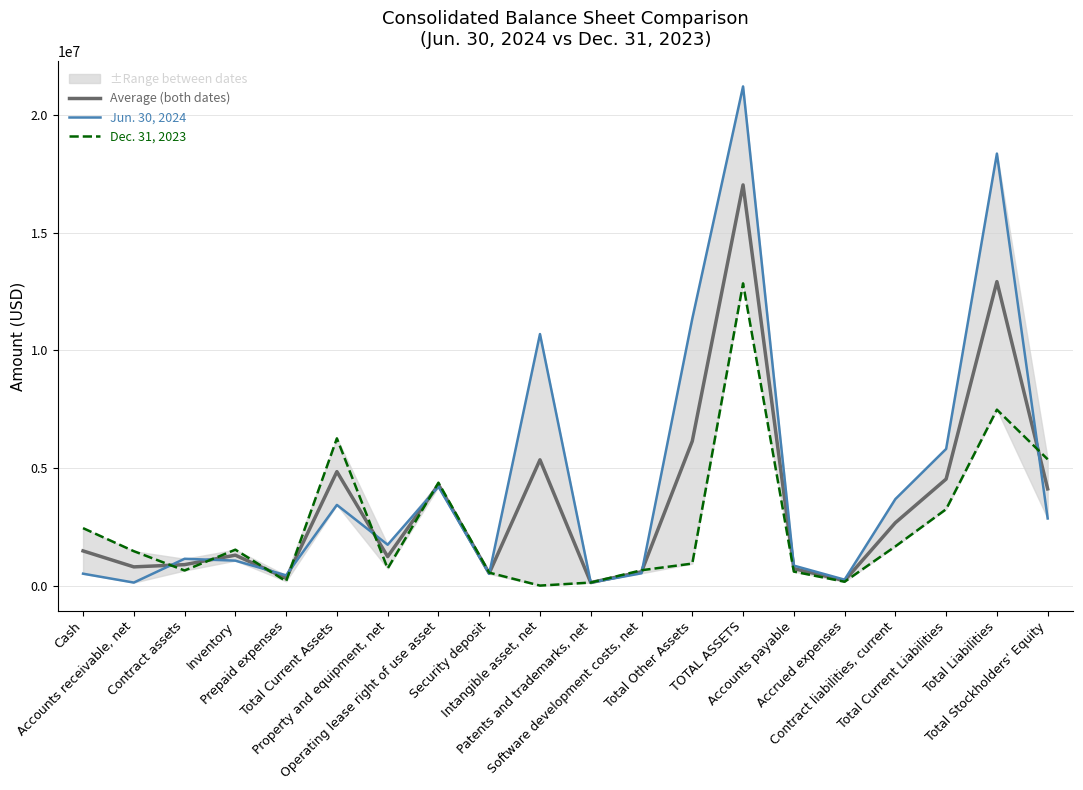

Between which two adjacent categories do Average (both dates) and Jun. 30, 2024 first intersect?

Accounts receivable, net and Contract assets